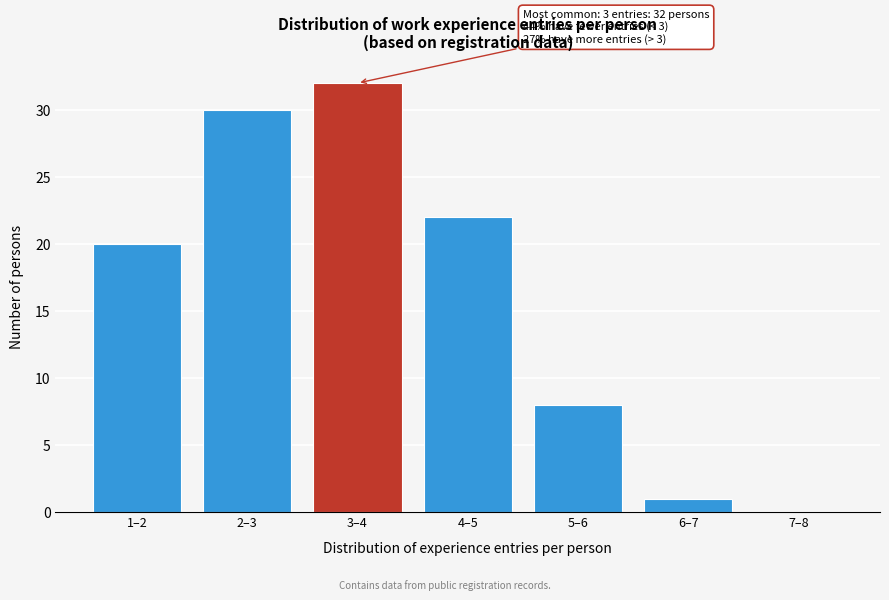

Reading left to right, extract all data points from this chart.

1–2=20	2–3=30	3–4=32	4–5=22	5–6=8	6–7=1	7–8=0